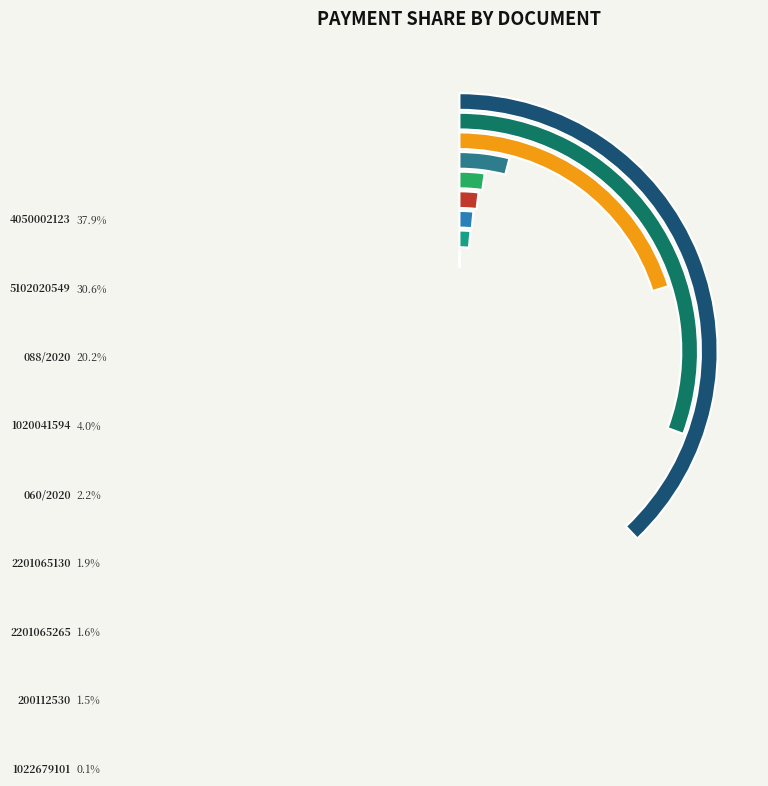

Is the sum of 5102020549 and 088/2020 greater than half?

Yes